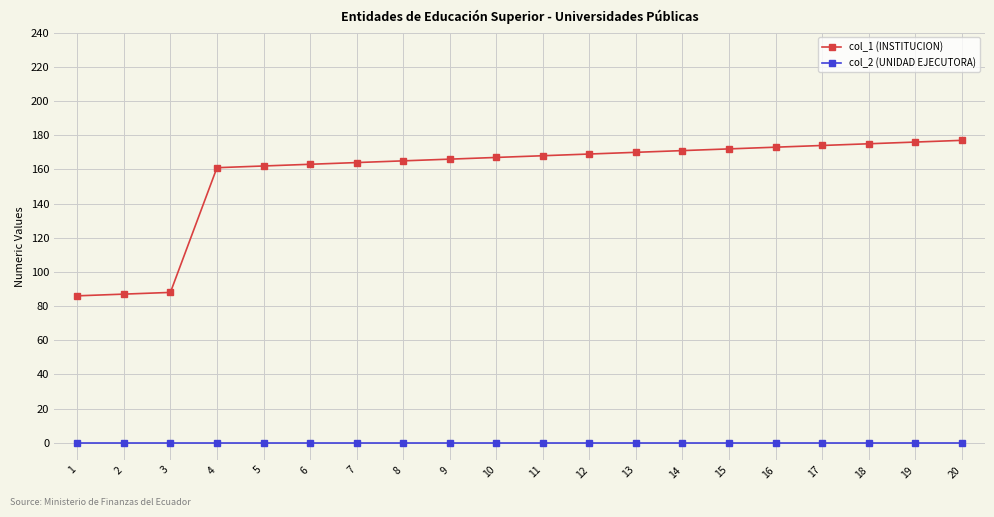

Which series has the largest range (max minus min)?

col_1 (INSTITUCION)